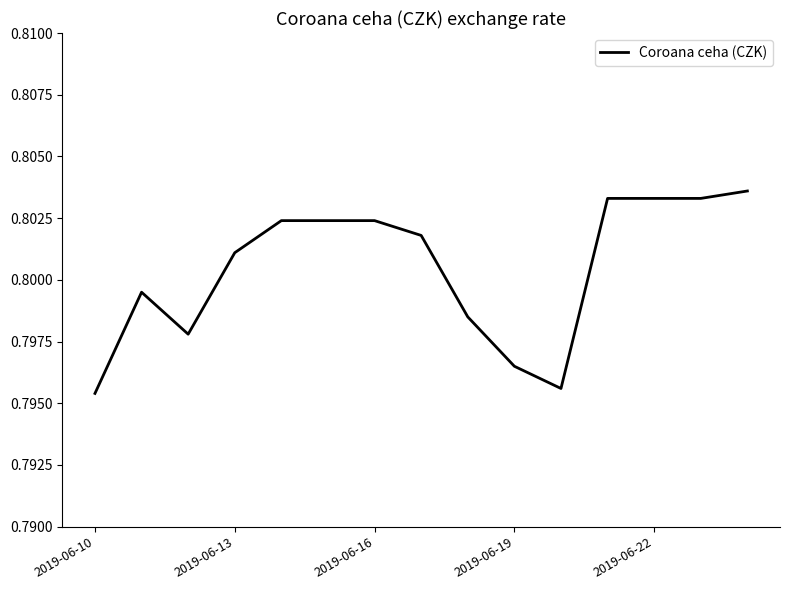

Does the chart display data point markers on the line(s)?

No